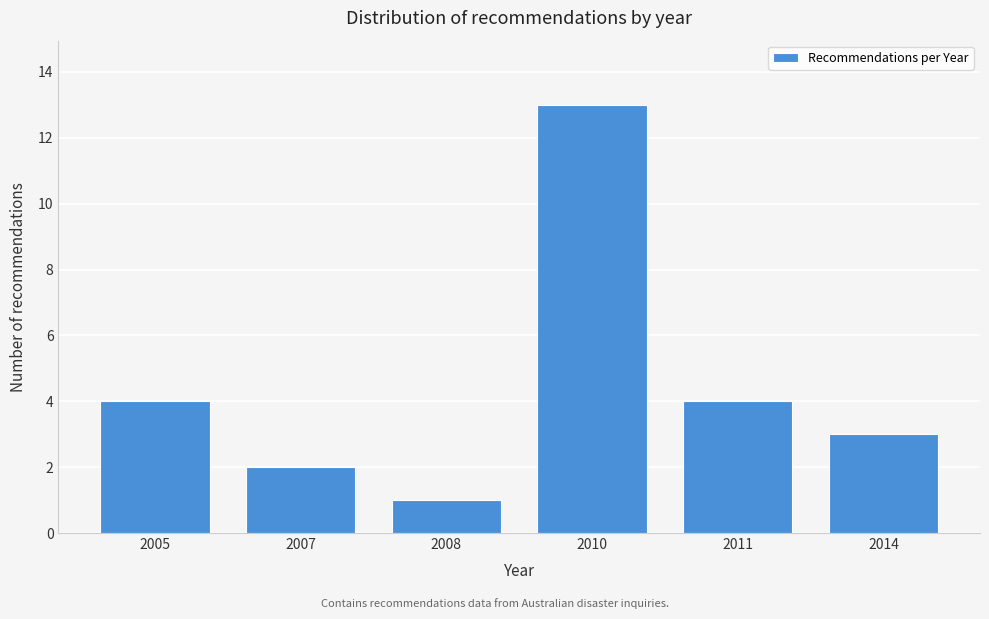

Reading right to left, transcribe all the data shown in this chart.

2014=3	2011=4	2010=13	2008=1	2007=2	2005=4